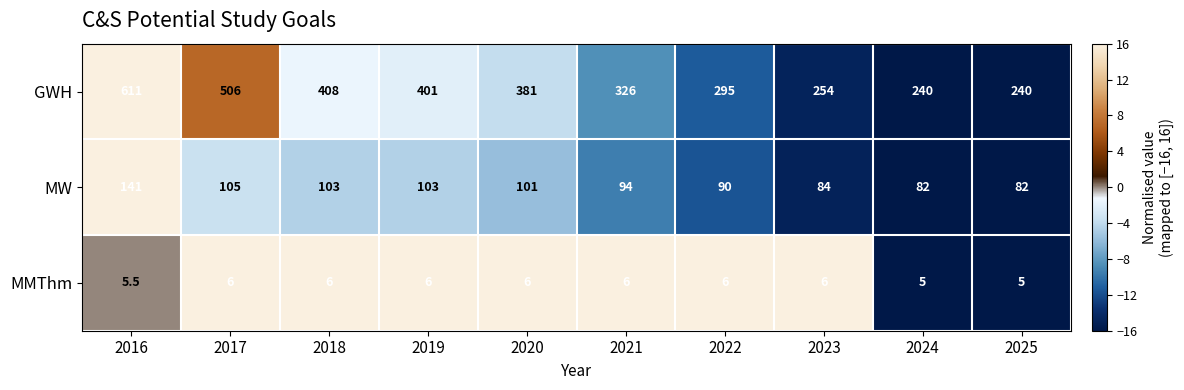

Reading left to right, list all the values displayed in this chart.

GWH: 611.0	506.0	408.0	401.0	381.0	326.0	295.0	254.0	240.0	240.0
MW: 141.0	105.0	103.0	103.0	101.0	94.0	90.0	84.0	82.0	82.0
MMThm: 5.5	6.0	6.0	6.0	6.0	6.0	6.0	6.0	5.0	5.0